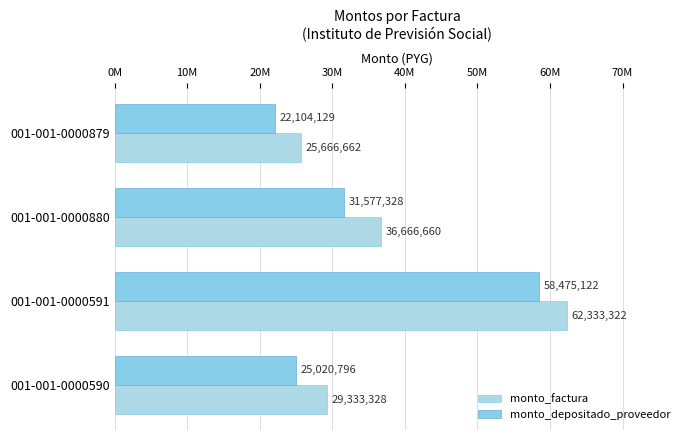

Which category has the lowest value in the monto_factura series?

001-001-0000879